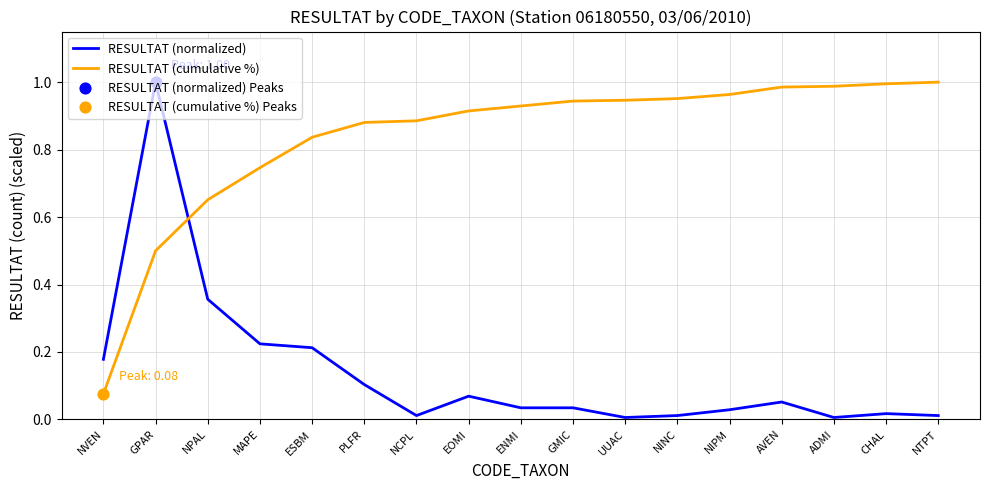

Which series has the largest range (max minus min)?

RESULTAT (normalized)